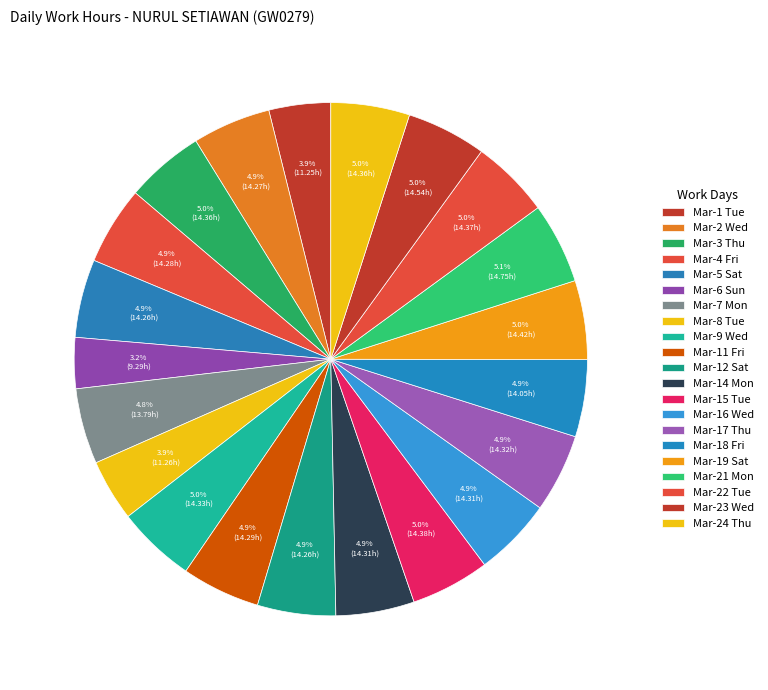

To the nearest percent, what is the difference between the largest and smallest slice percentages?

2%